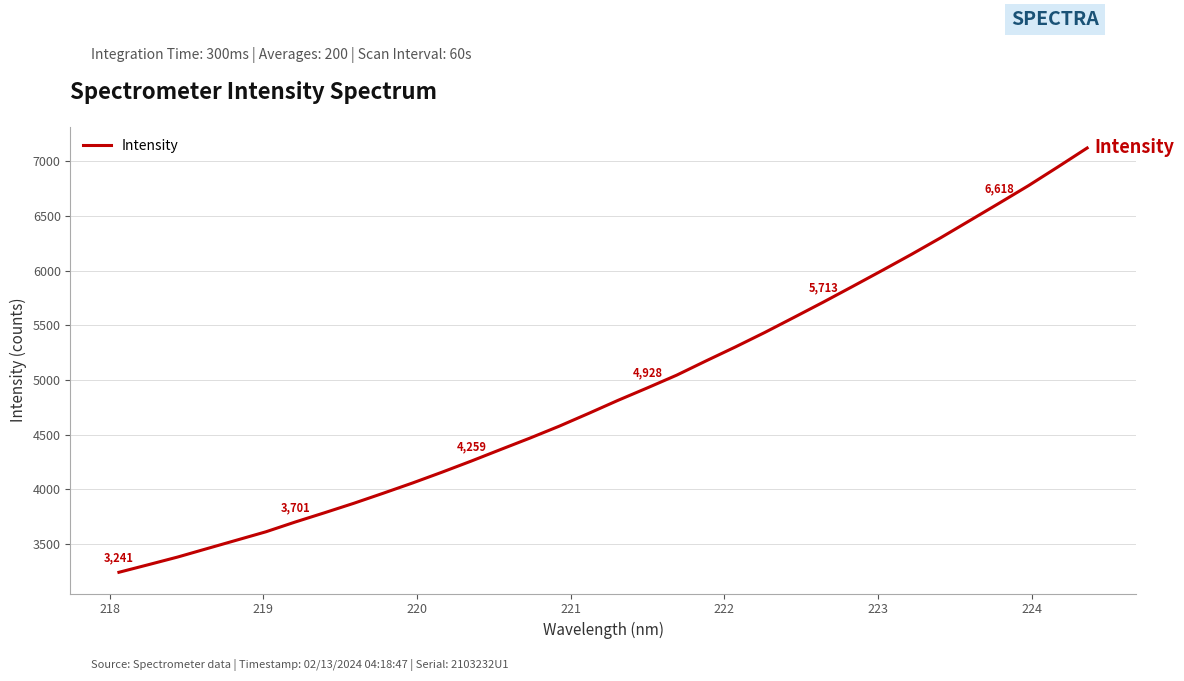

What is the difference between the second highest and minimum values?

3707.0